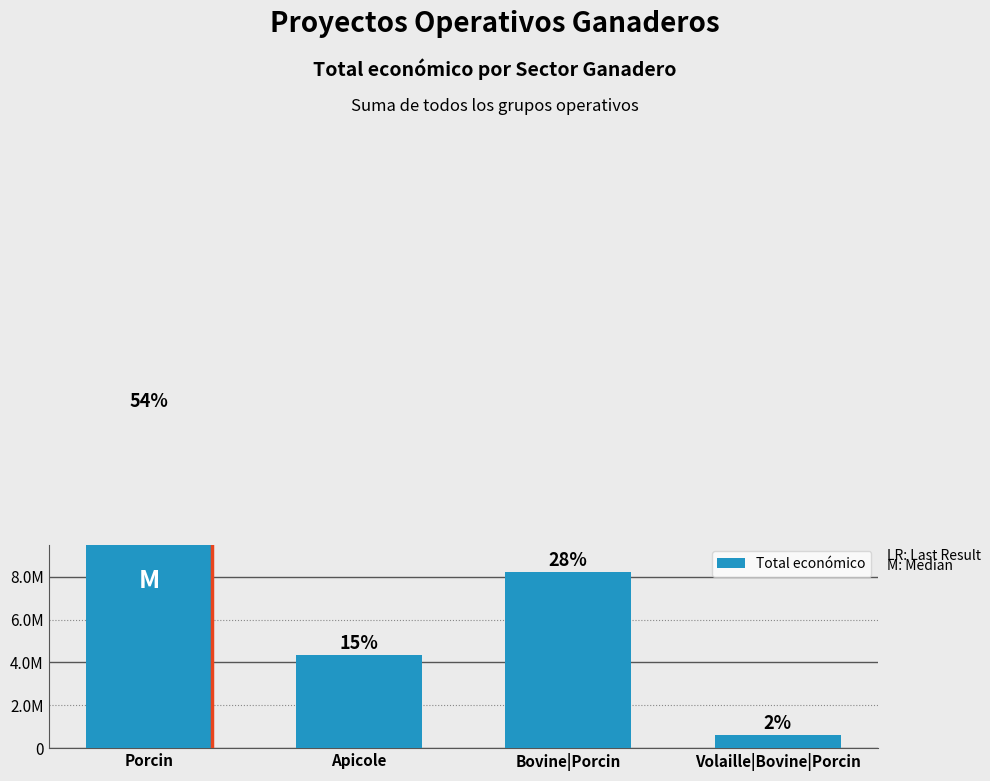

What is the greatest value displayed?

15638277